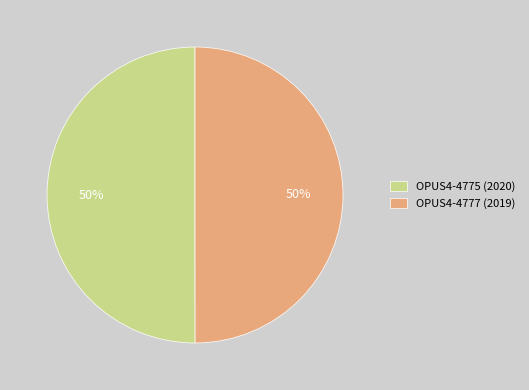

Approximately how many times larger is the value at OPUS4-4777 (2019) compared to OPUS4-4775 (2020)?

1.0